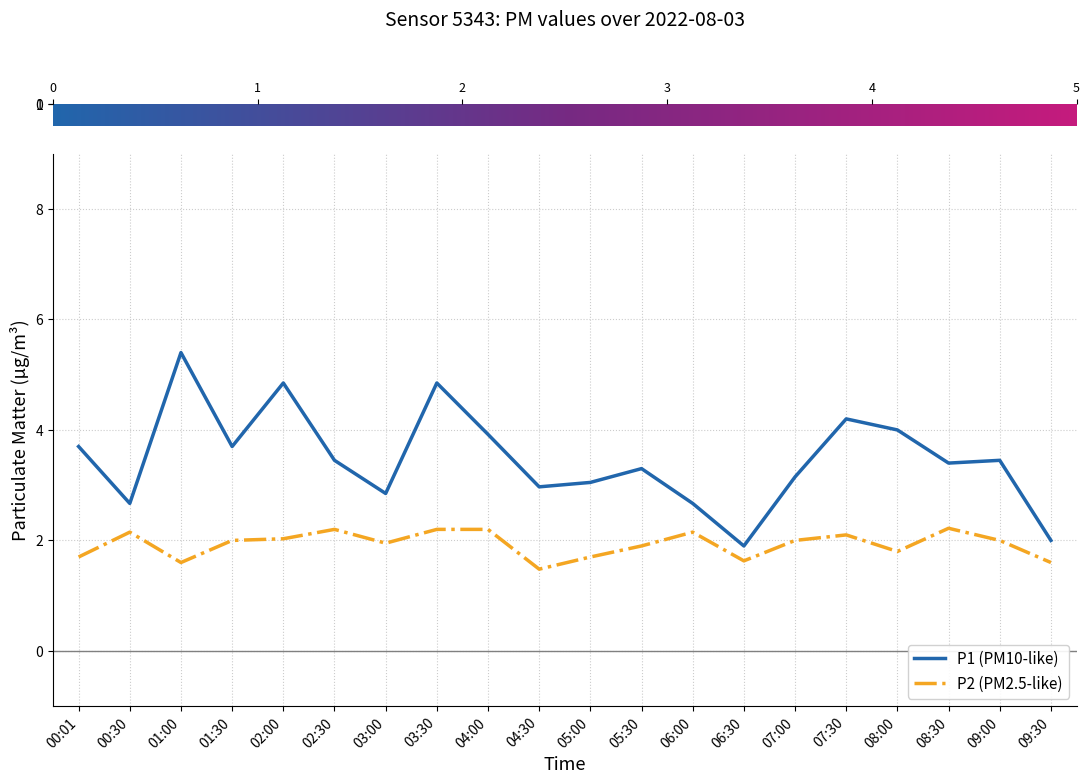

How many lines are shown in the chart?

2